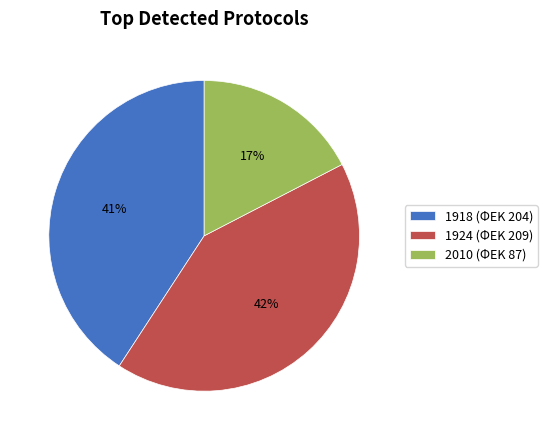

Which has a higher value, 1918 or 1924?

1924